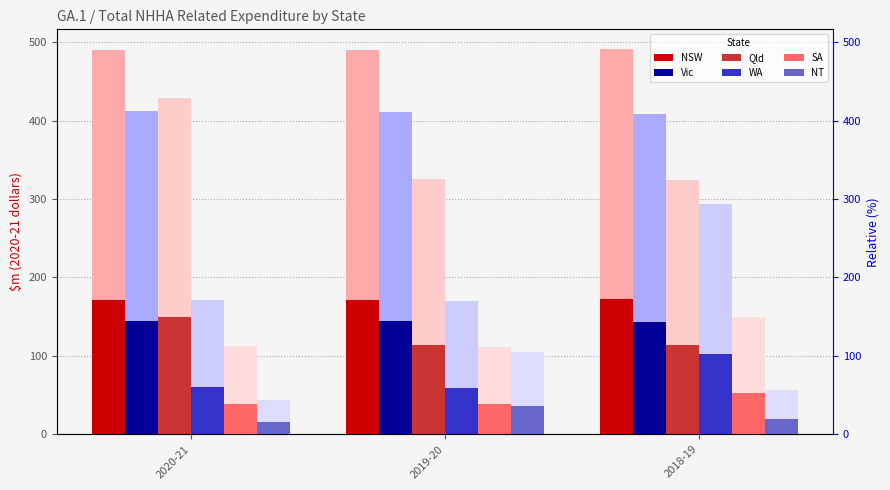

What position from the right is 2020-21?

3